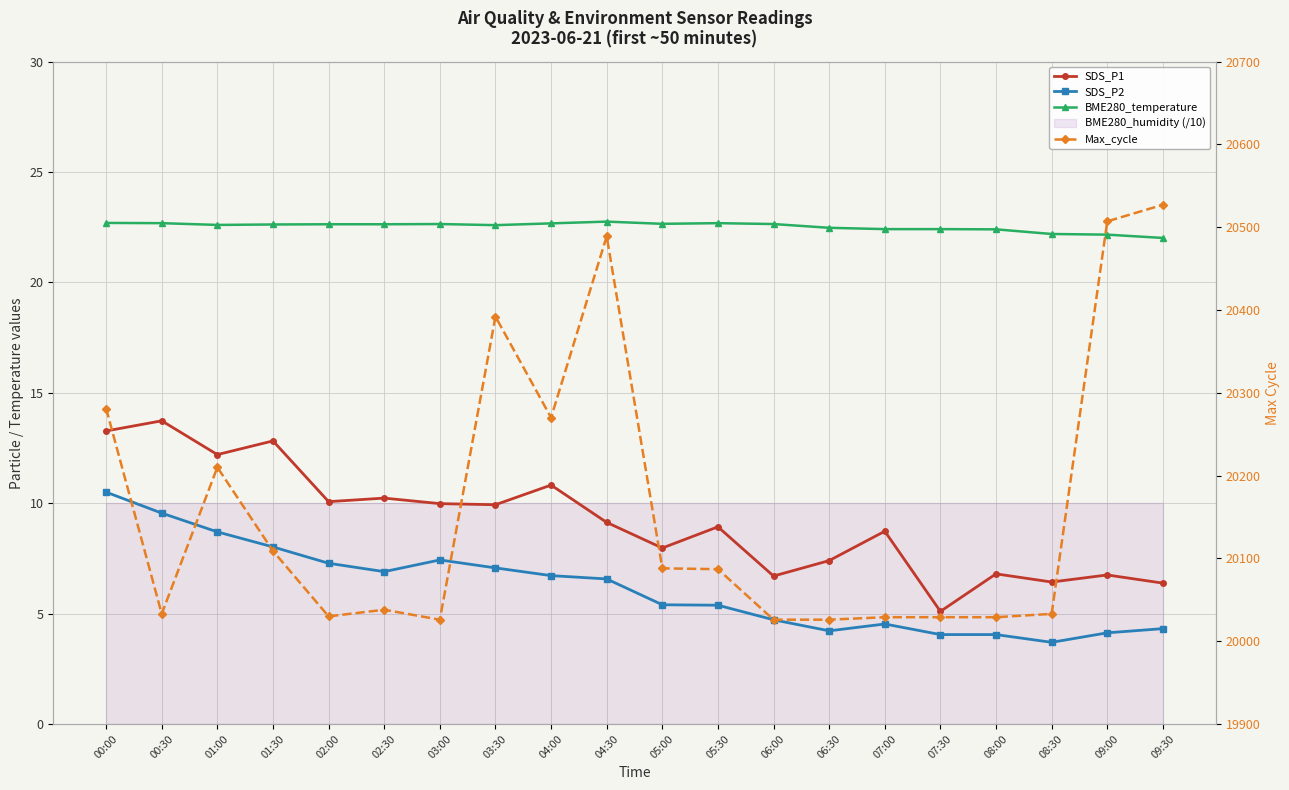

Rank the categories by SDS_P1 value from lowest to highest.

07:30, 09:30, 08:30, 06:00, 09:00, 08:00, 06:30, 05:00, 07:00, 05:30, 04:30, 03:30, 03:00, 02:00, 02:30, 04:00, 01:00, 01:30, 00:00, 00:30